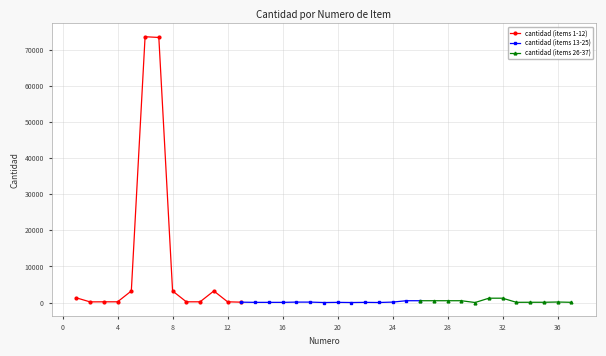

What is the greatest value displayed?

73600